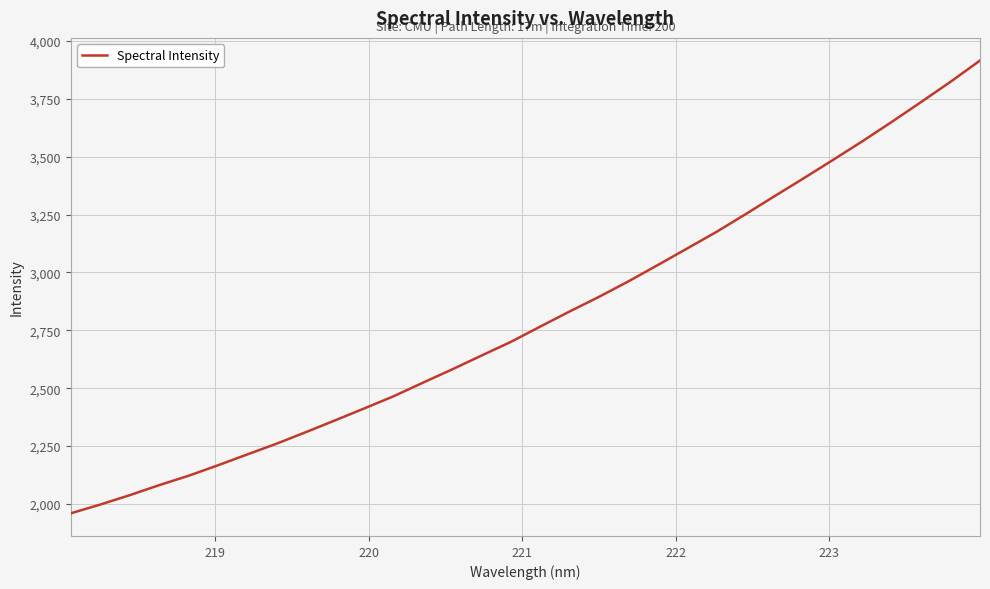

How many values are below 2766?

16